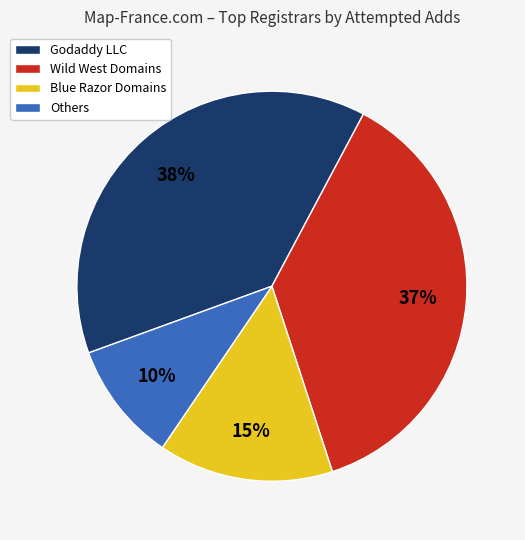

Rank the categories by value from highest to lowest.

Godaddy LLC, Wild West Domains, Blue Razor Domains, Others